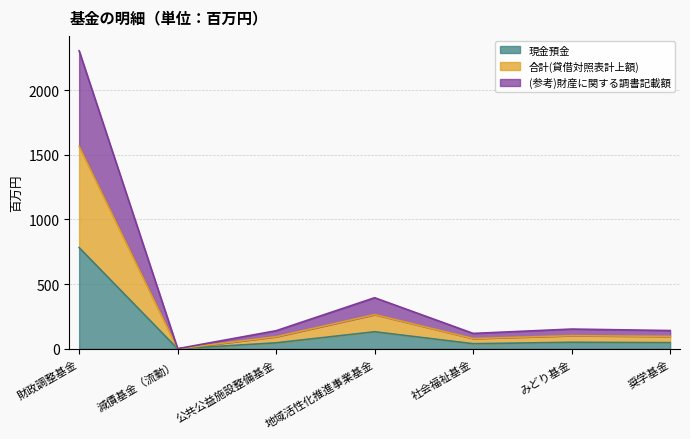

What is the difference between the highest and lowest values at 公共公益施設整備基金?

93.6